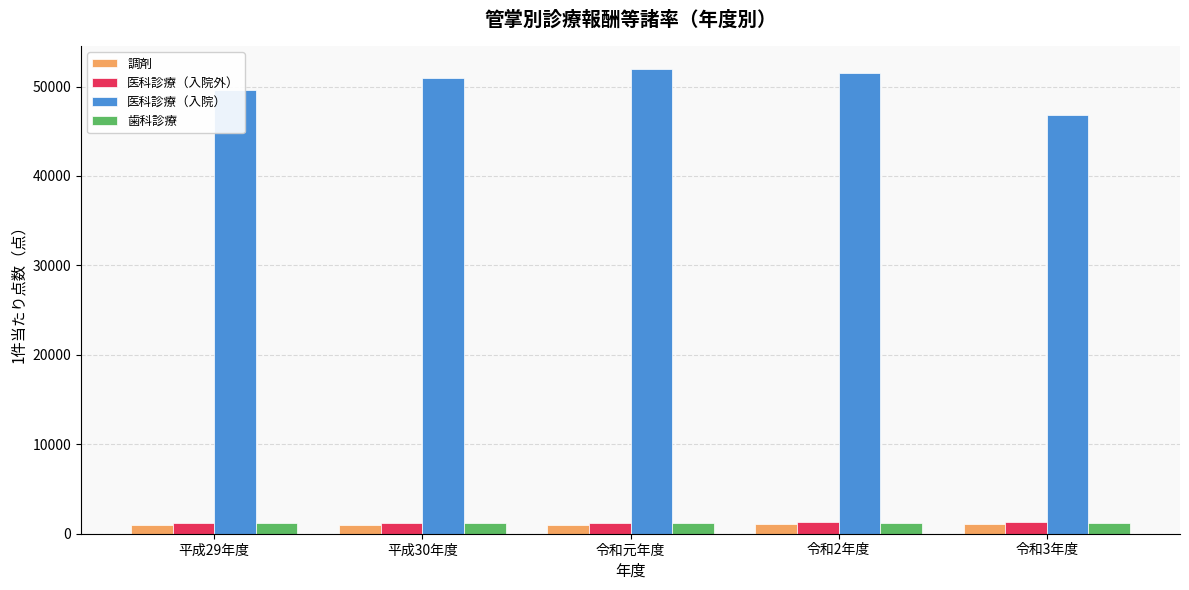

What is the total value across all series at 平成29年度?

52979.2